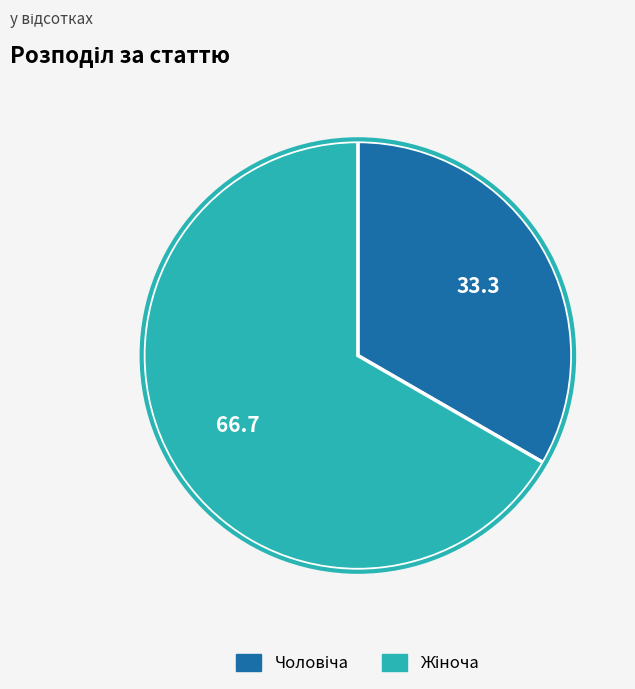

Is there a majority slice in this chart?

Yes